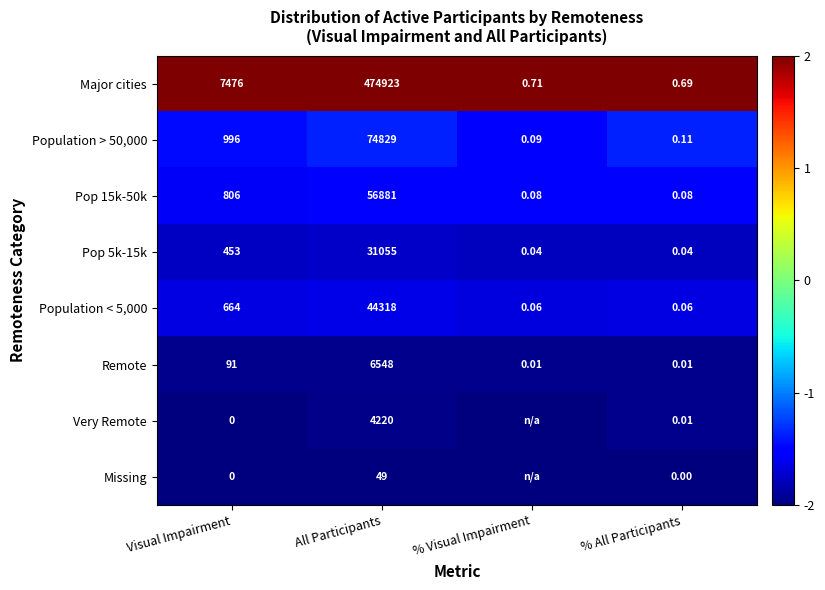

Count the number of categories in the chart.

4